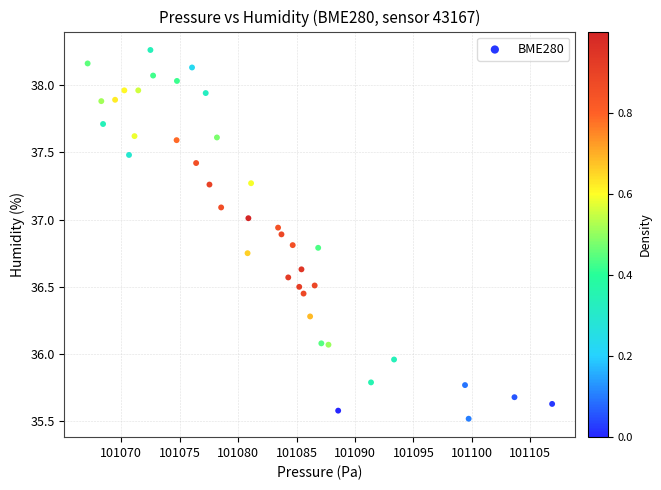

What is the range of X values (max minus min)?

39.7